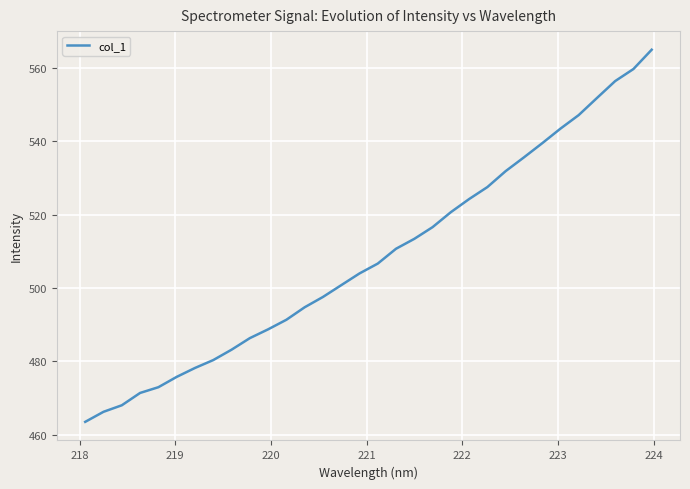

What is the maximum value shown in the chart?

565.0